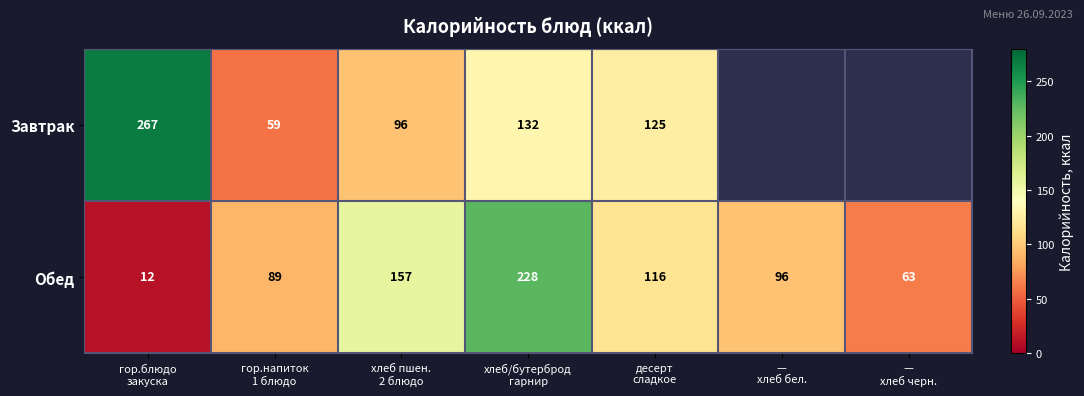

What is the maximum value shown in the chart?

267.0